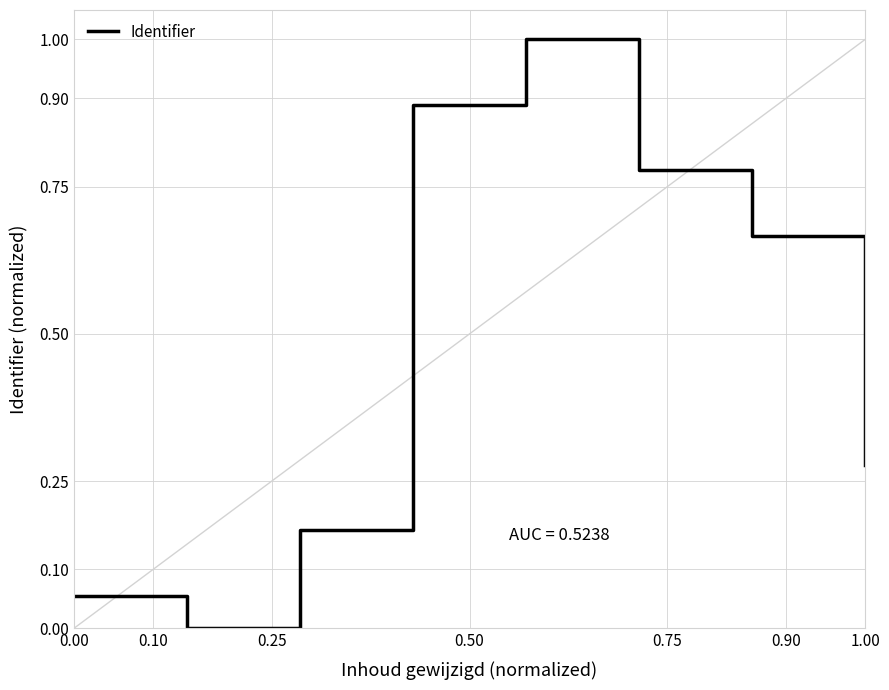

What is the average value?

0.5